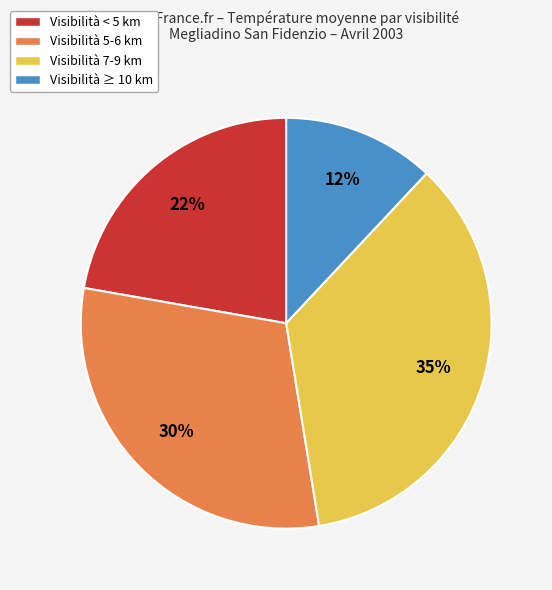

Is there any slice that represents more than half of the pie?

No